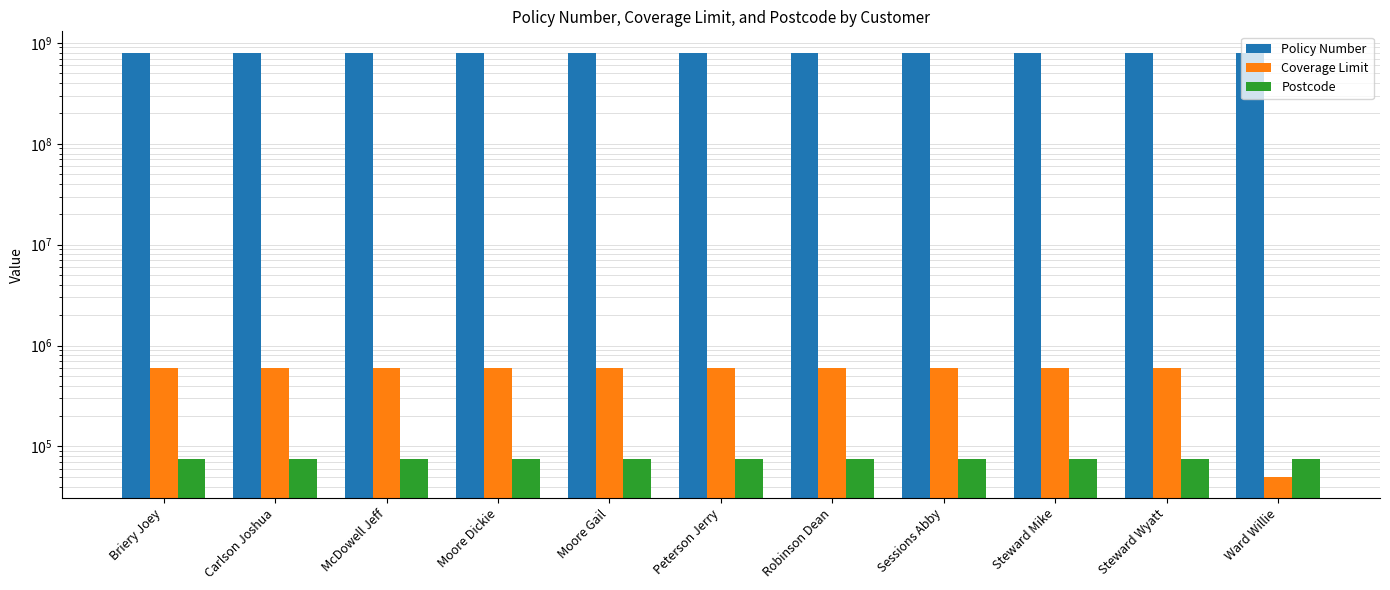

Count the number of categories in the chart.

11